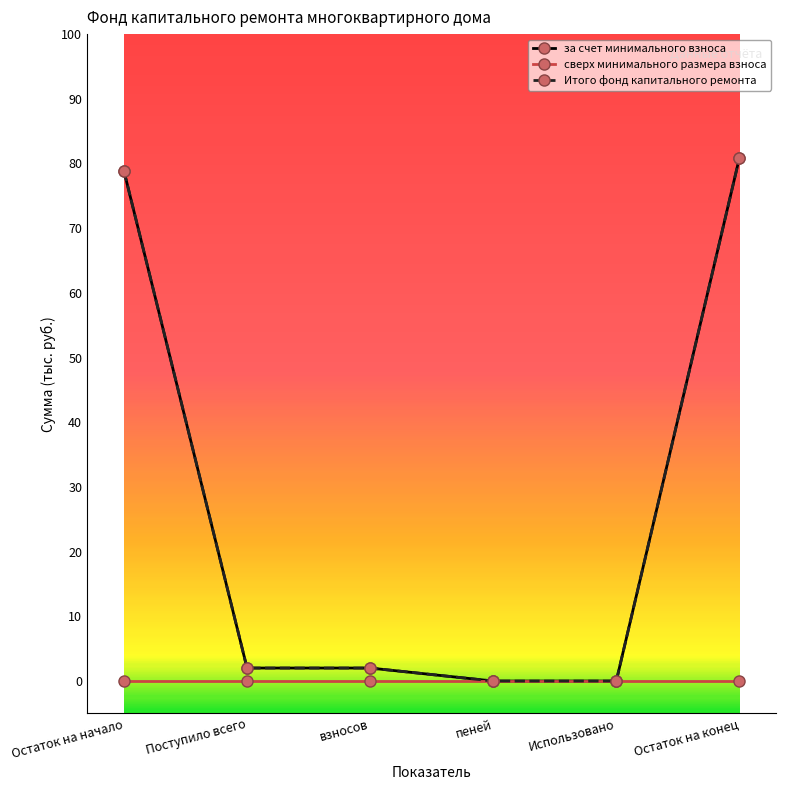

Does the chart have visible grid lines?

No